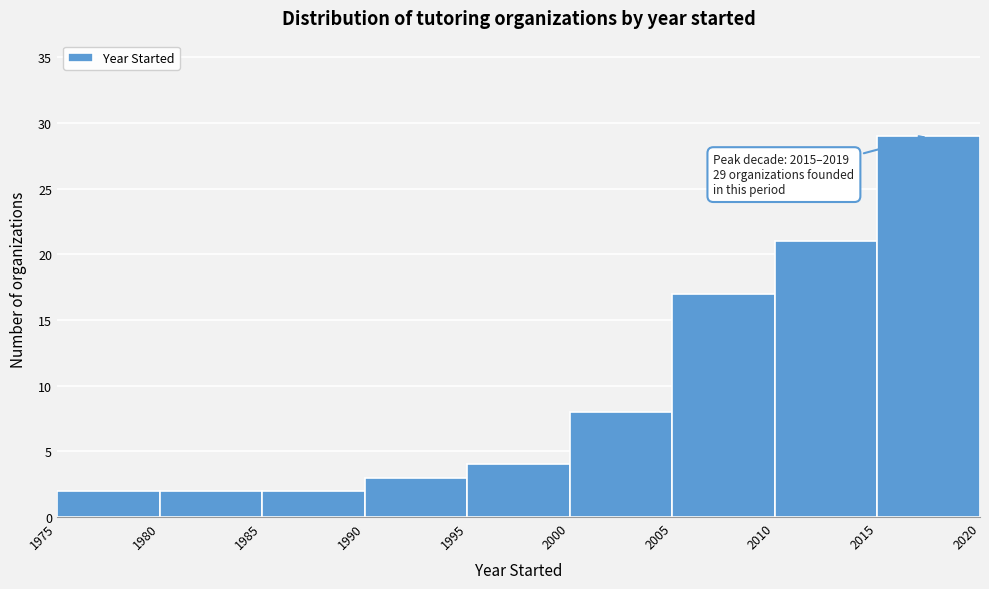

Over which range of the x-axis is the bar tallest?

2015 to 2020